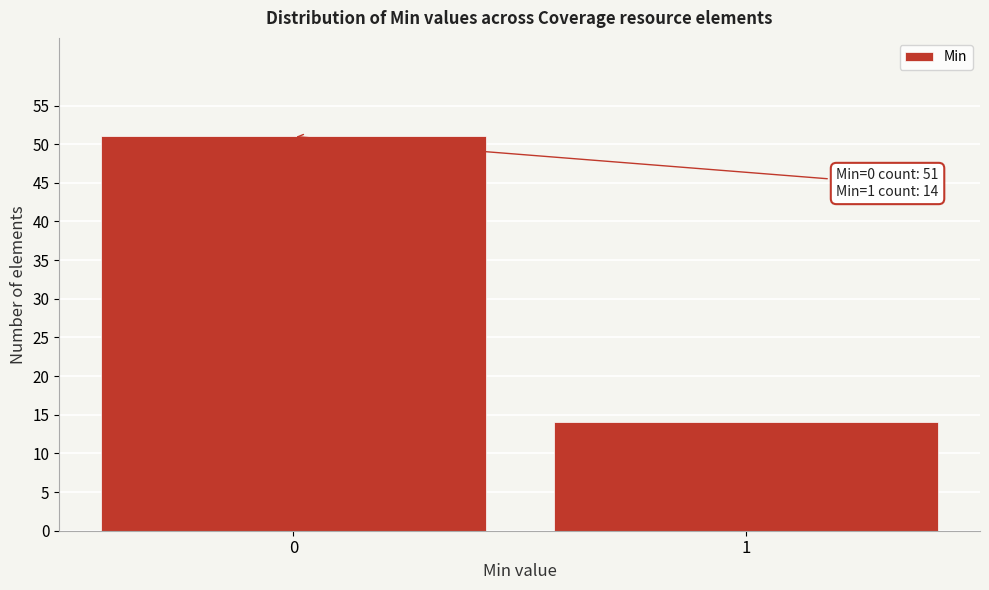

Reading left to right, transcribe all the data shown in this chart.

0=51	1=14